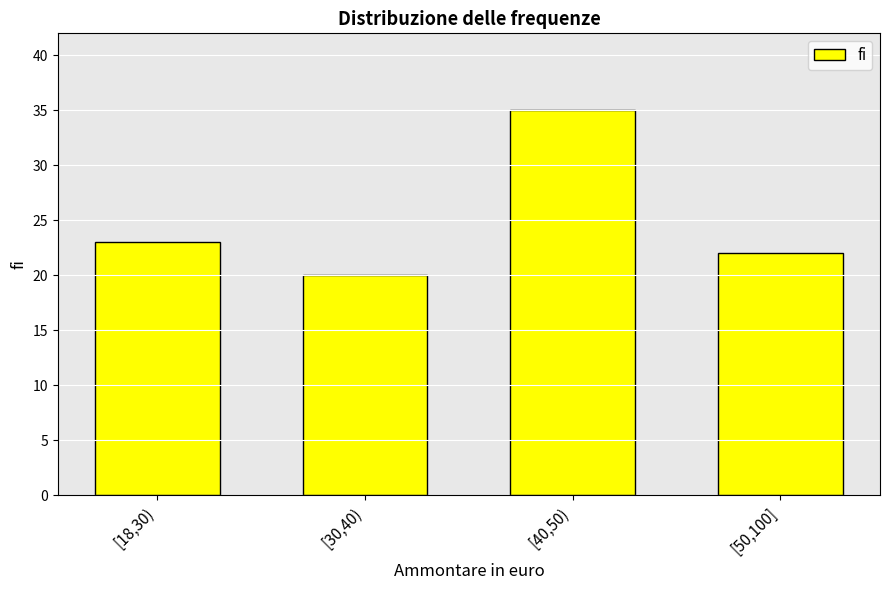

Reading left to right, extract all data points from this chart.

23	20	35	22